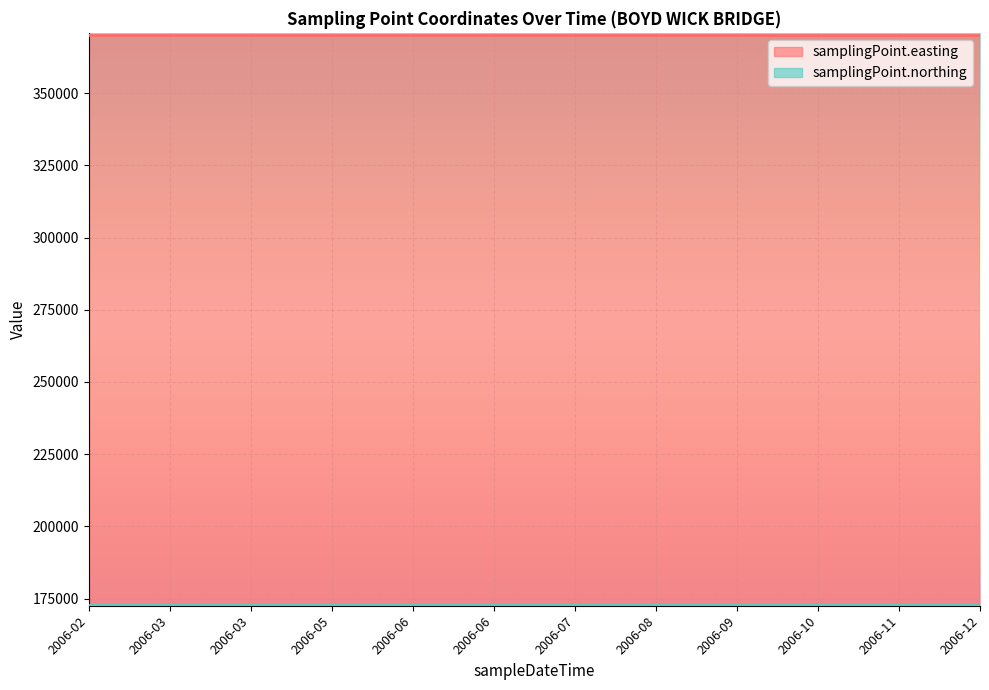

Does the chart display data point markers on the line(s)?

No